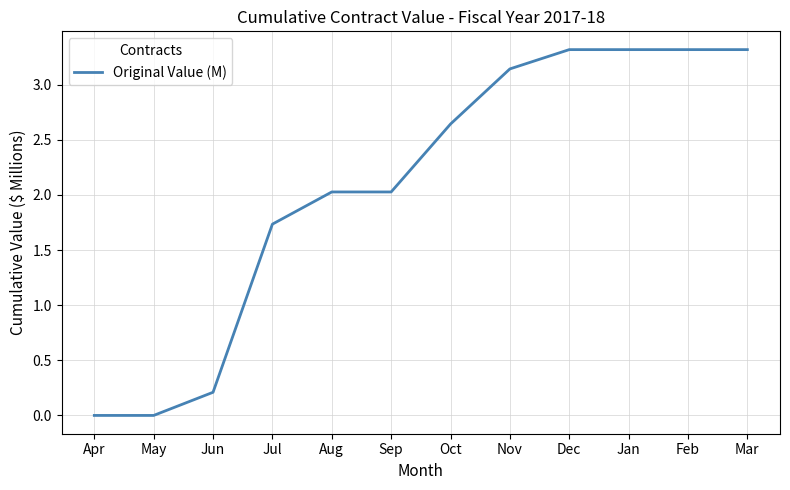

At which label does the data first exceed 2?

Aug